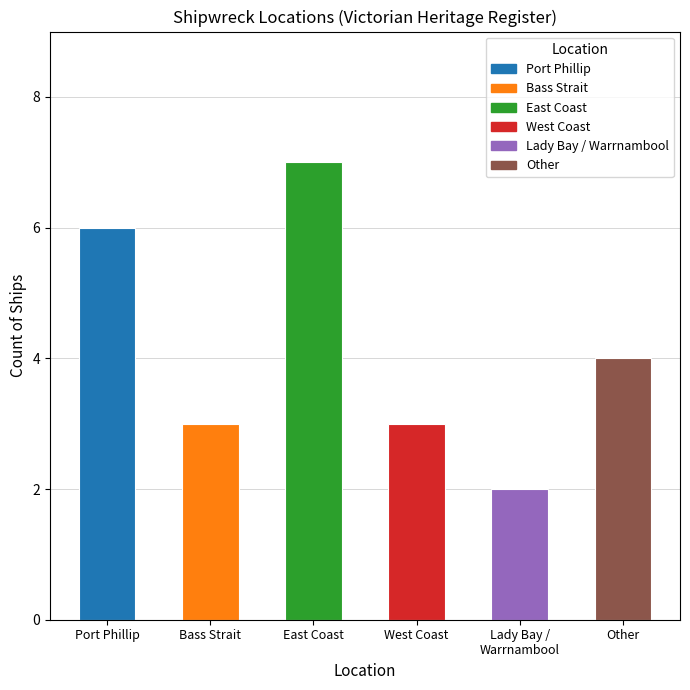

What is the value of the 4th bar from the left?

3